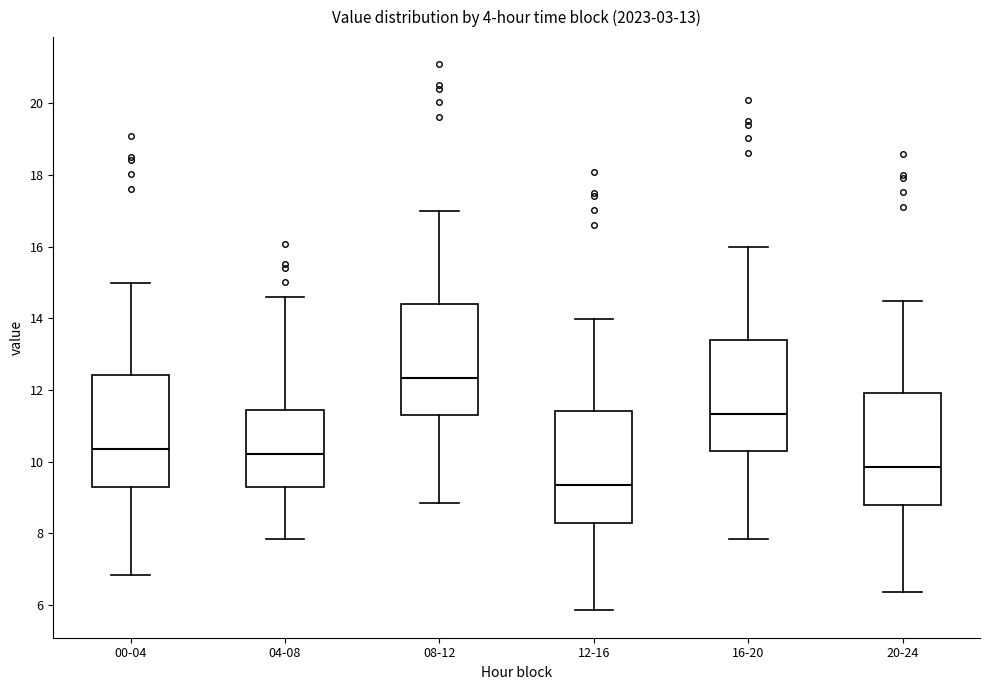

Reading left to right, transcribe this box plot: for each box, give where its median line is, the range the box spans, and where its two whiskers end, as read against the y-axis. The values are not printed on the chart, so give them approximately, as read against the axis.

00-04: median 10.4, box 9.2 to 12.4, whiskers 6.8 to 15.0
04-08: median 10.2, box 9.2 to 11.4, whiskers 7.8 to 14.6
08-12: median 12.4, box 11.2 to 14.4, whiskers 8.8 to 17.0
12-16: median 9.4, box 8.2 to 11.4, whiskers 5.8 to 14.0
16-20: median 11.4, box 10.2 to 13.4, whiskers 7.8 to 16.0
20-24: median 9.8, box 8.8 to 12.0, whiskers 6.4 to 14.4